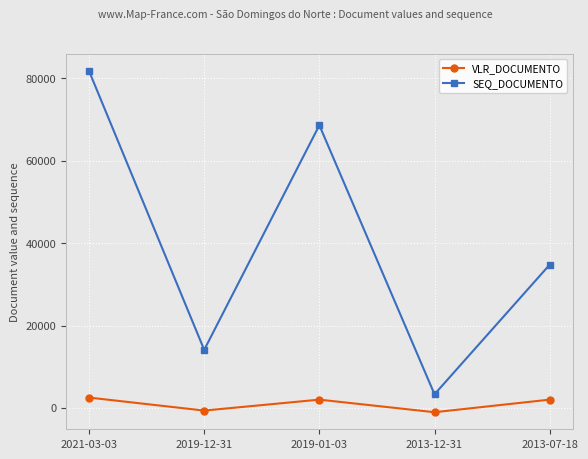

Is it true that SEQ_DOCUMENTO equals 68627 at 2019-01-03?

True